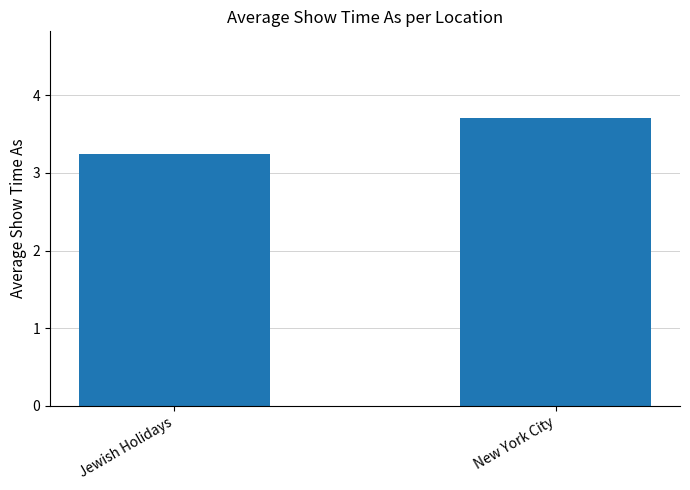

Which category has the lowest value across all series?

Jewish Holidays